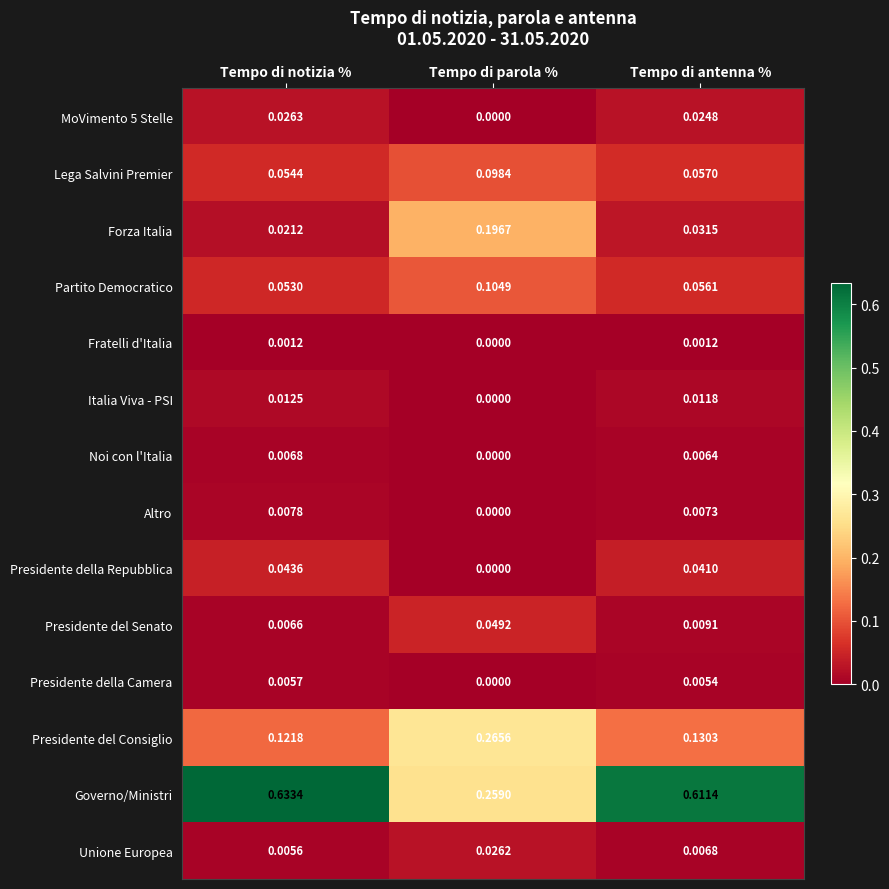

At which category is the sum across all series the highest?

Tempo di antenna %